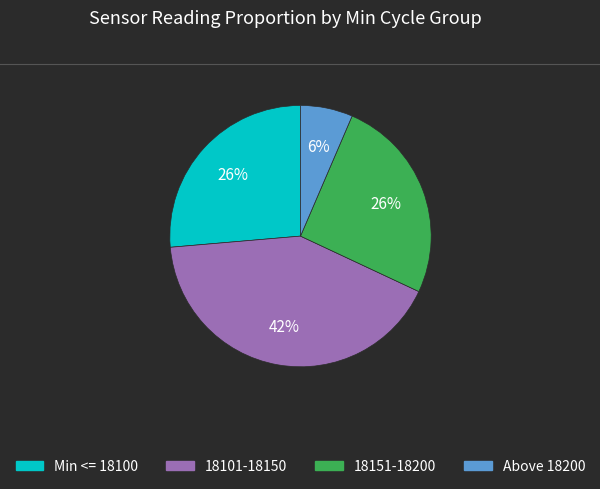

Is there any slice that represents more than half of the pie?

No